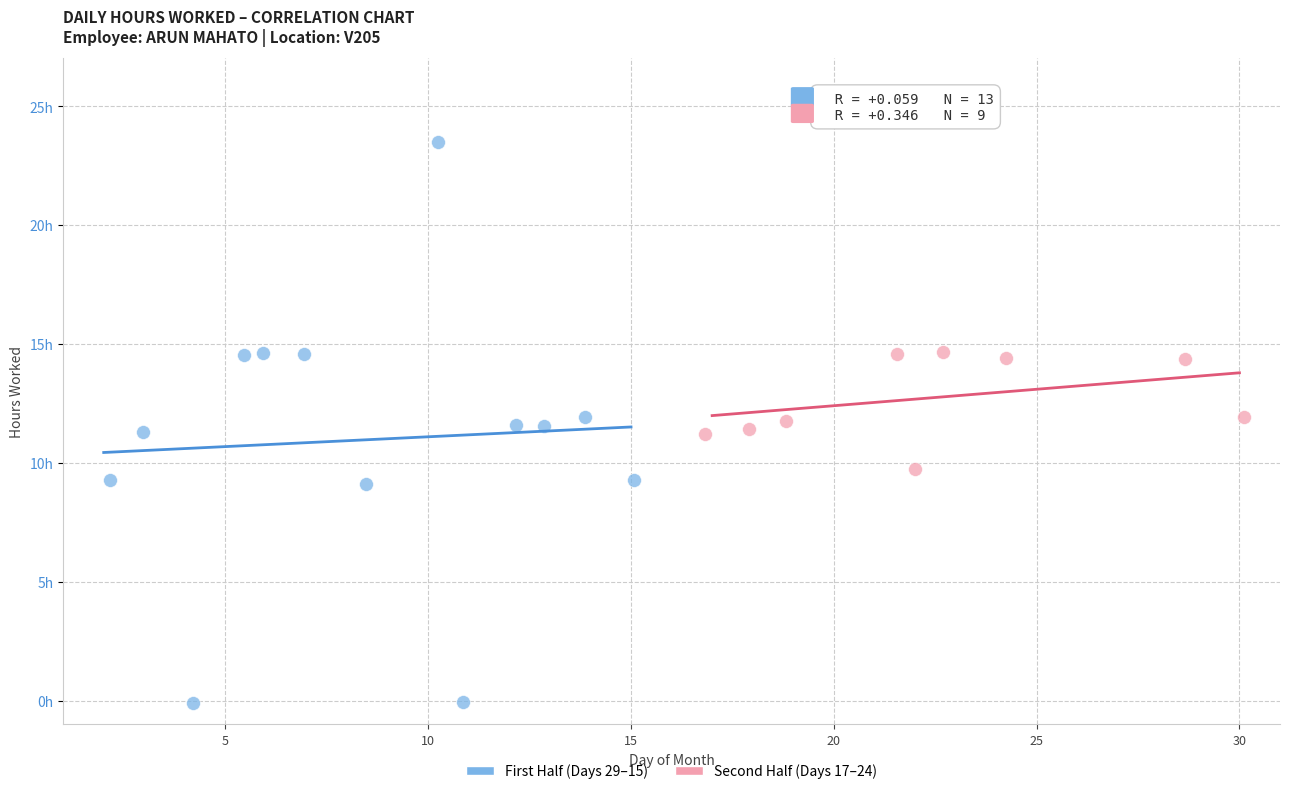

What are all the series names shown in the legend?

First Half (Days 29–15), Second Half (Days 17–24)